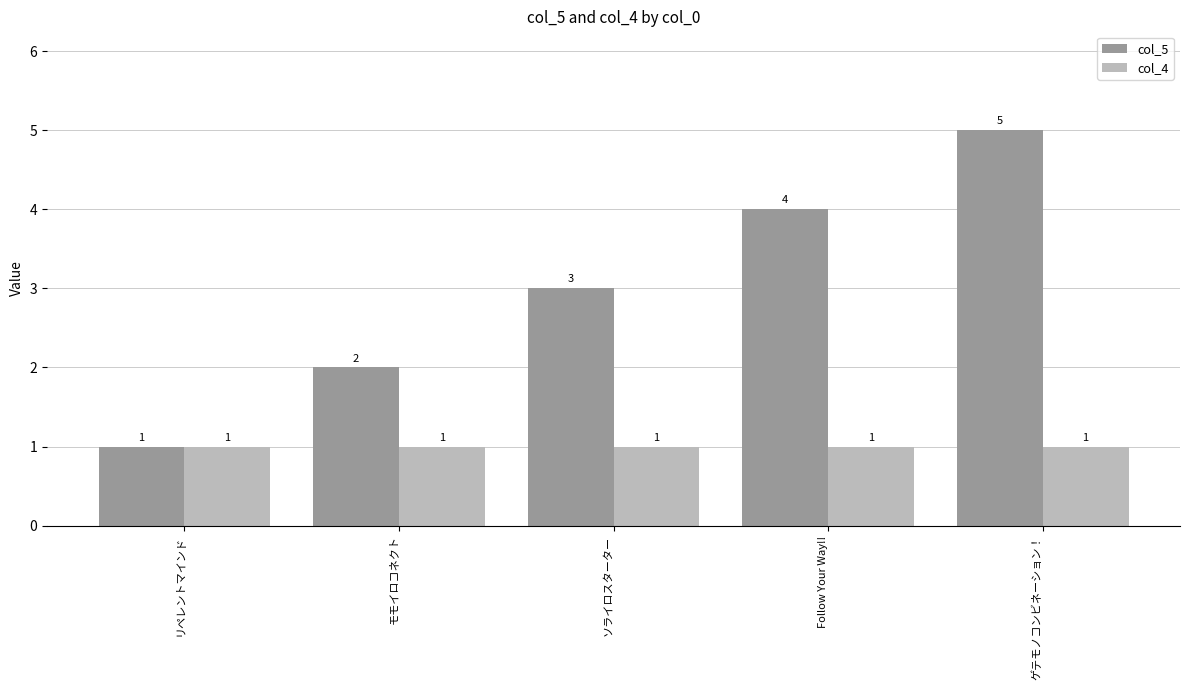

Read the col_4 value at Follow Your Way!!.

1